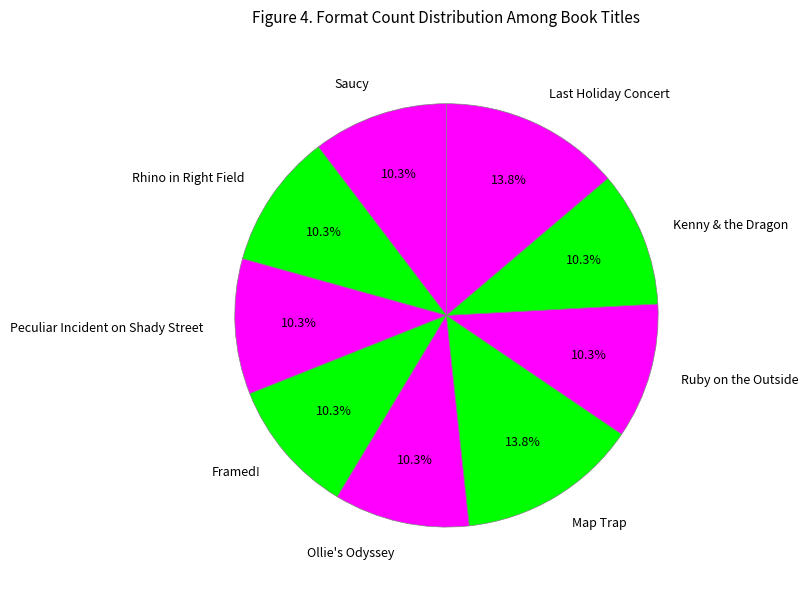

True or false: Saucy accounts for 19% of the total.

False